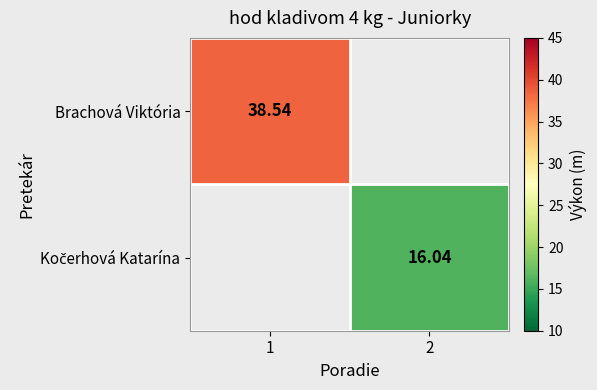

Is it true that Kočerhová Katarína equals 21.2 at 2?

False